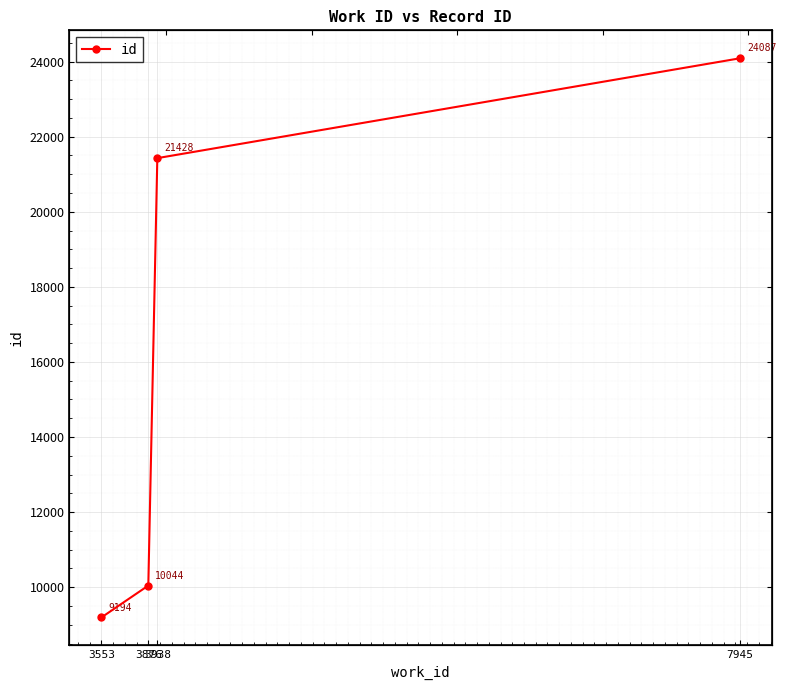

Reading right to left, extract all data points from this chart.

7945=24087	3938=21428	3876=10044	3553=9194